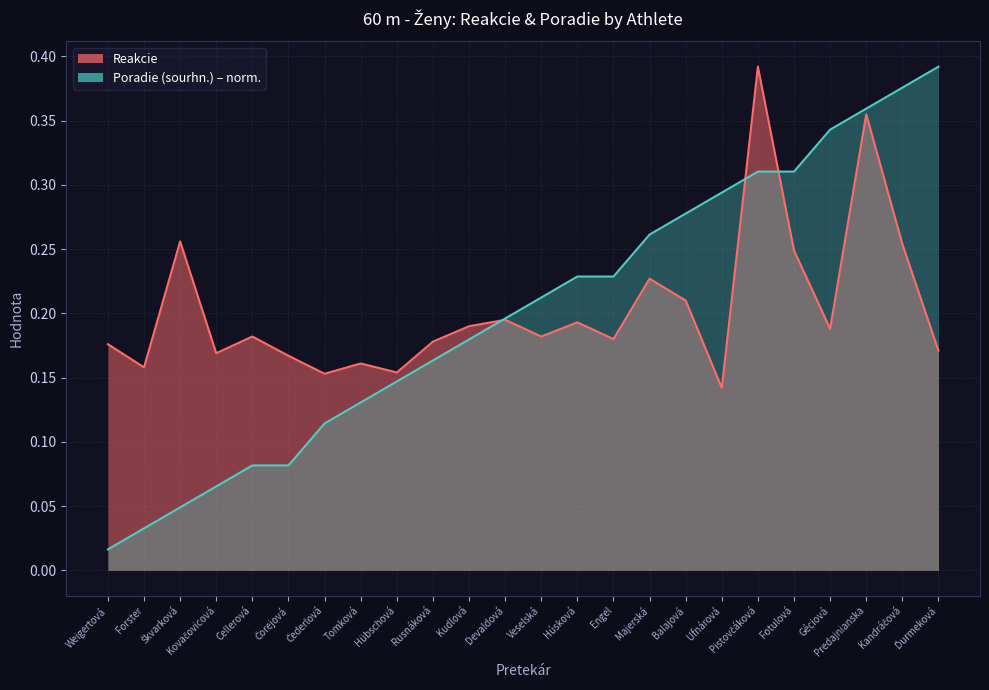

Which series ends up on top after the final intersection of Poradie (sourhn.) and Reakcie?

Poradie (sourhn.)